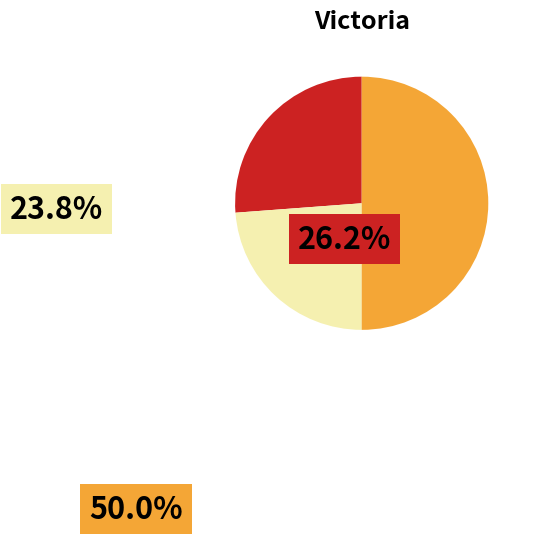

Count the number of slices in the pie.

3